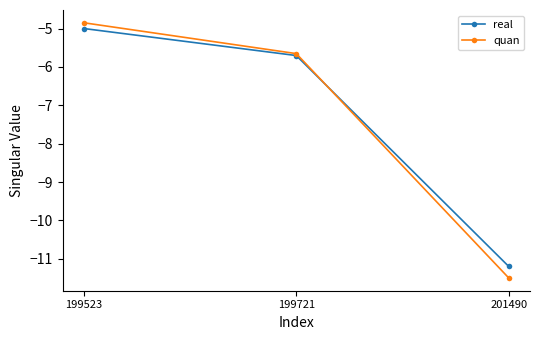

Count the number of data series in this chart.

2